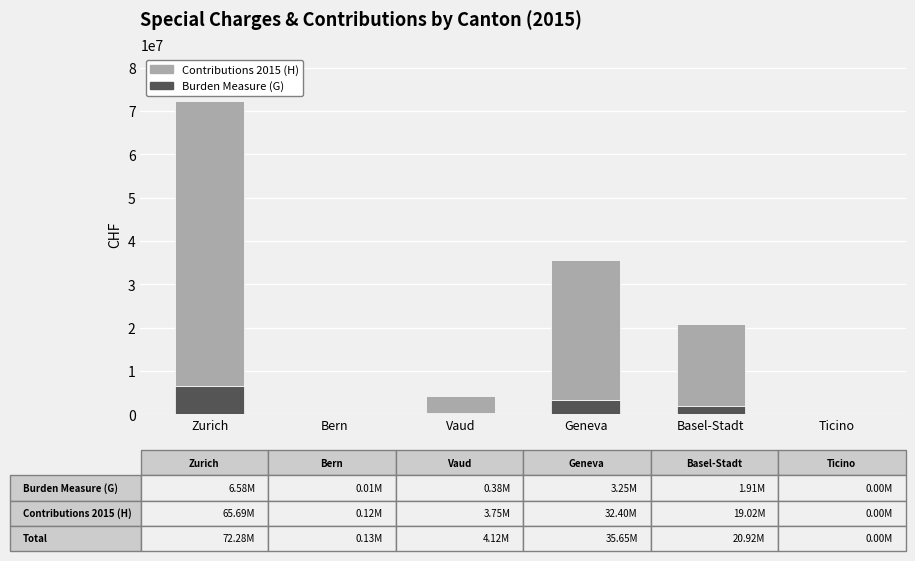

The Burden Measure (G) series shows 6583896.3 at Zurich. True or false?

True